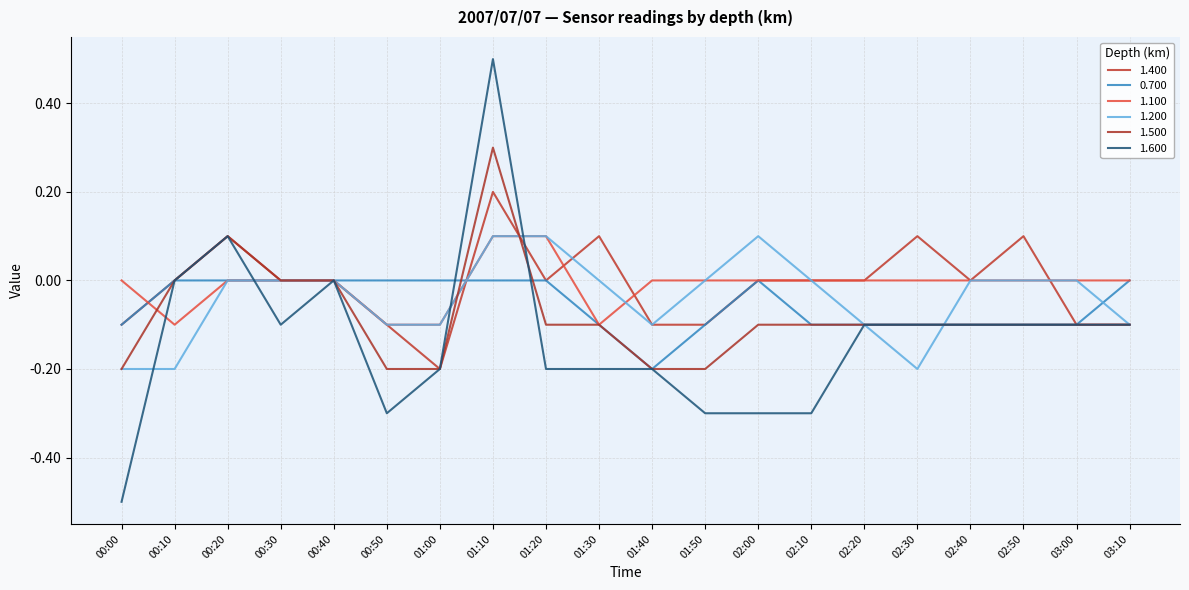

What position from the left is 02:00?

13